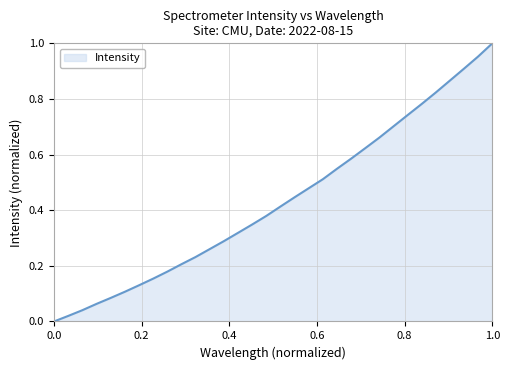

Reading right to left, extract all data points from this chart.

1.0	1.0	0.9	0.9	0.8	0.8	0.7	0.7	0.7	0.6	0.6	0.5	0.5	0.5	0.4	0.4	0.4	0.3	0.3	0.3	0.3	0.2	0.2	0.2	0.2	0.1	0.1	0.1	0.1	0.0	0.0	0.0